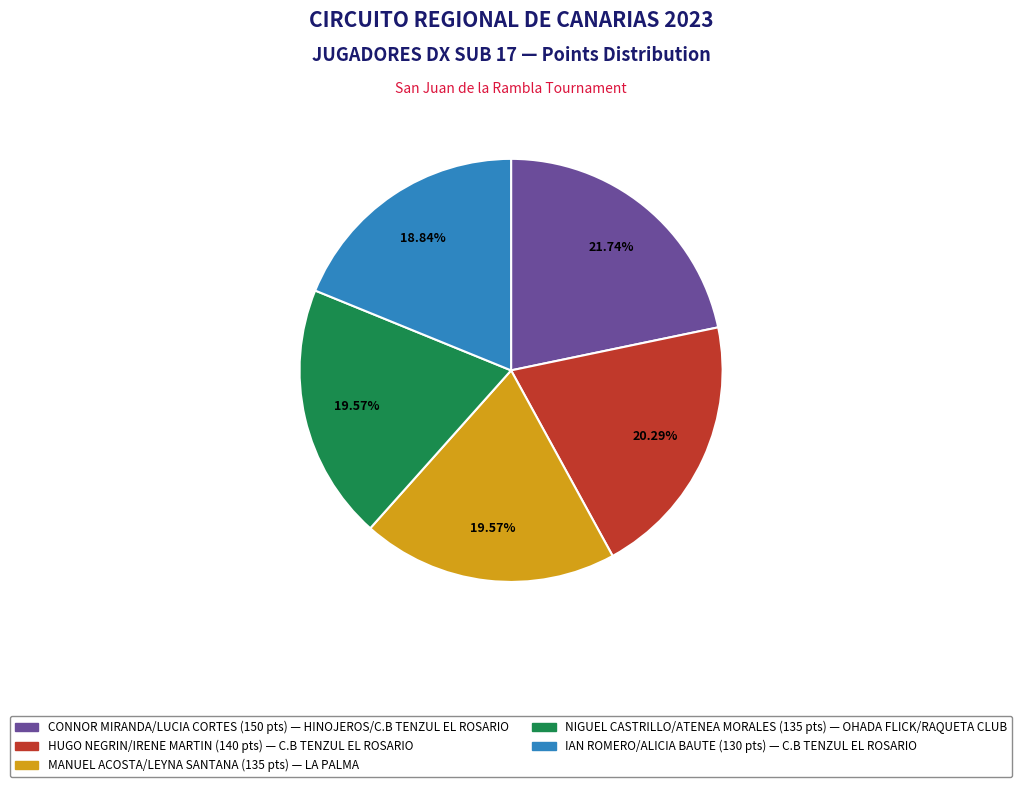

Which category has the smallest portion of the pie?

IAN ROMERO/ALICIA BAUTE